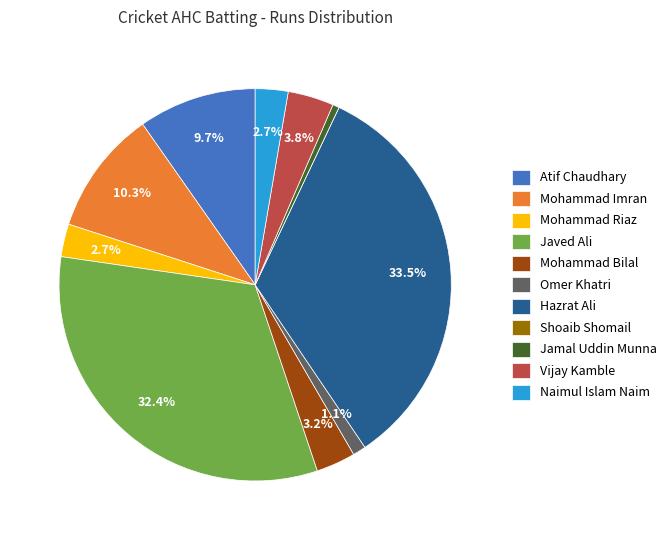

Which has a higher value, Mohammad Bilal or Hazrat Ali?

Hazrat Ali